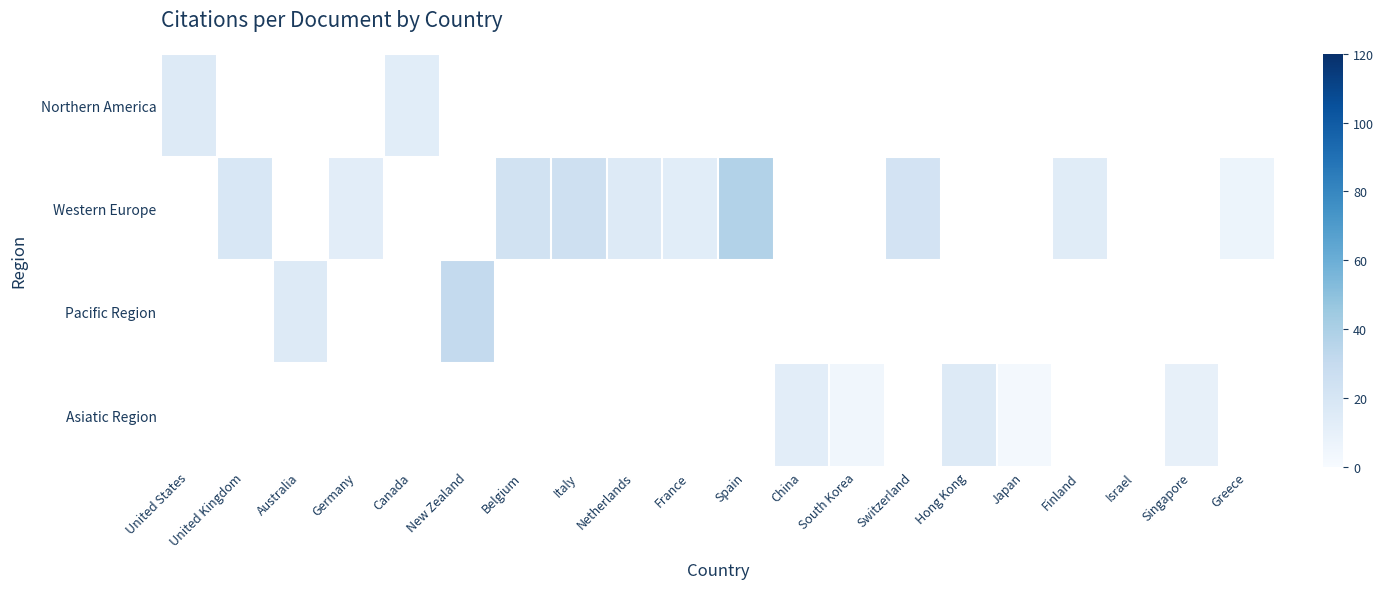

Is it true that Western Europe equals 15.9 at Netherlands?

True